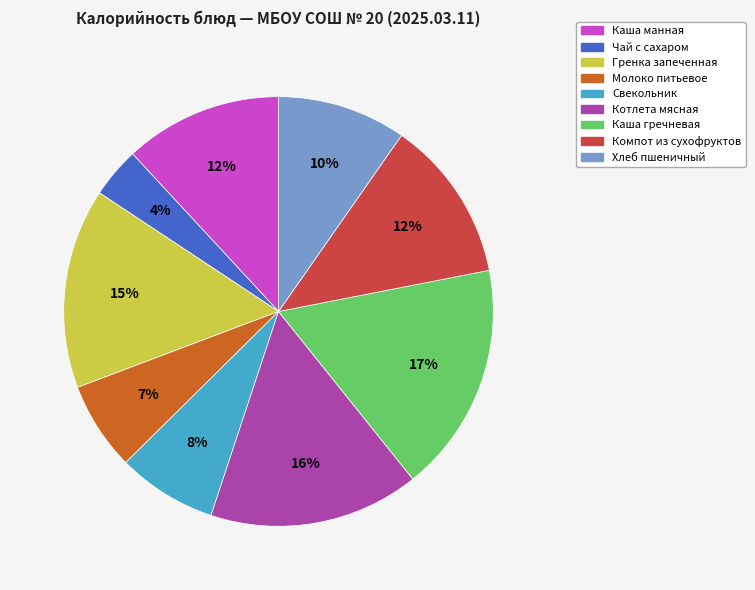

Is it true that Каша гречневая is 26% of the pie?

False